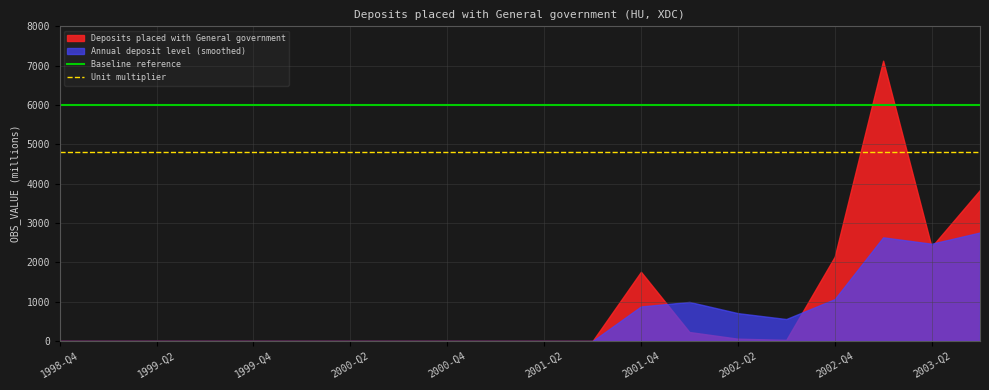

True or false: Baseline reference and Unit multiplier intersect in this chart.

False